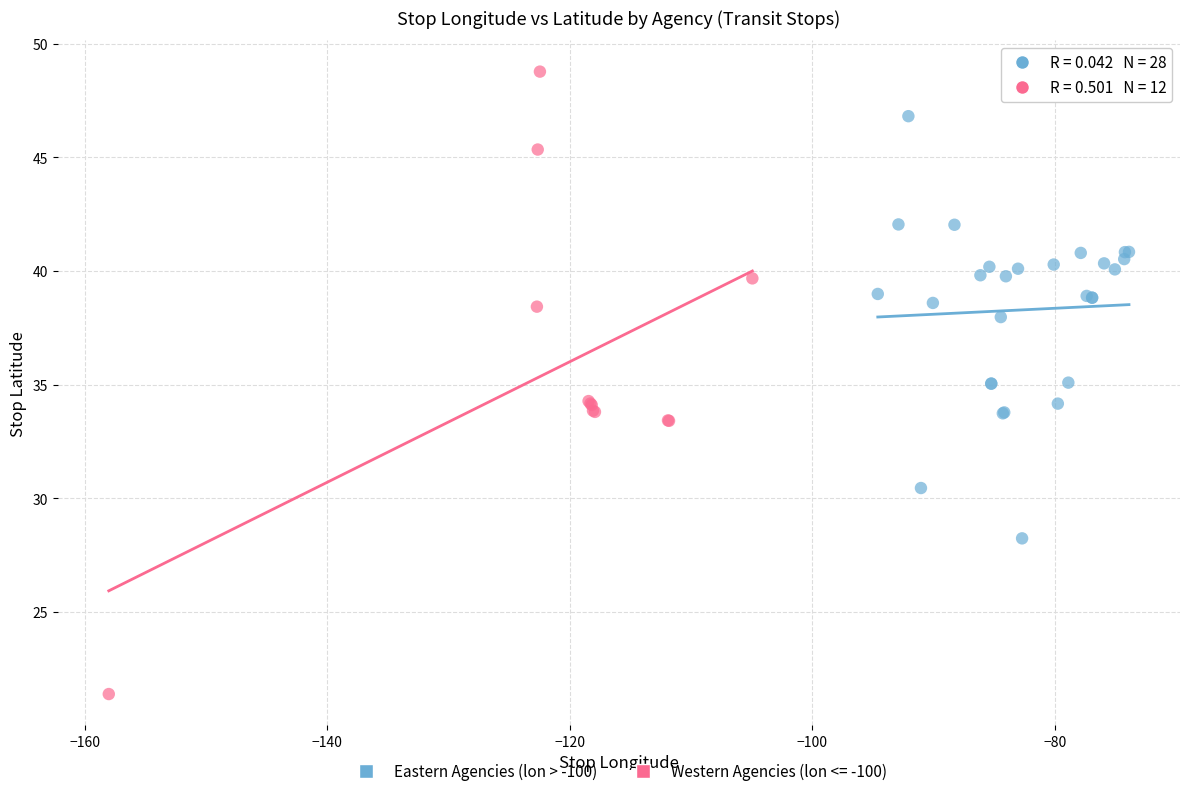

Which series reaches the maximum Y coordinate?

Western Agencies (lon <= -100)